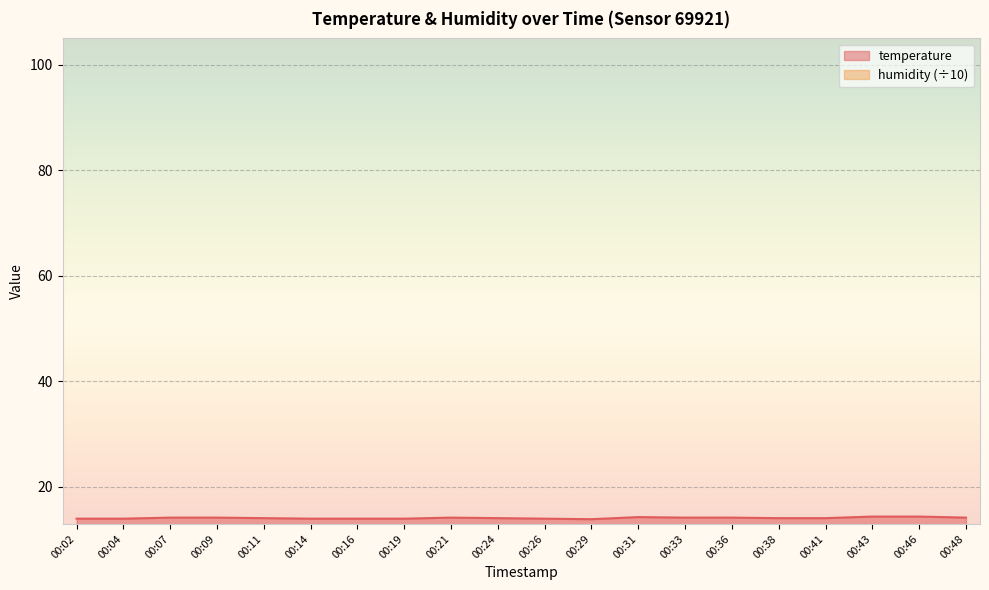

The value at 00:09 is 7.5. True or false?

False